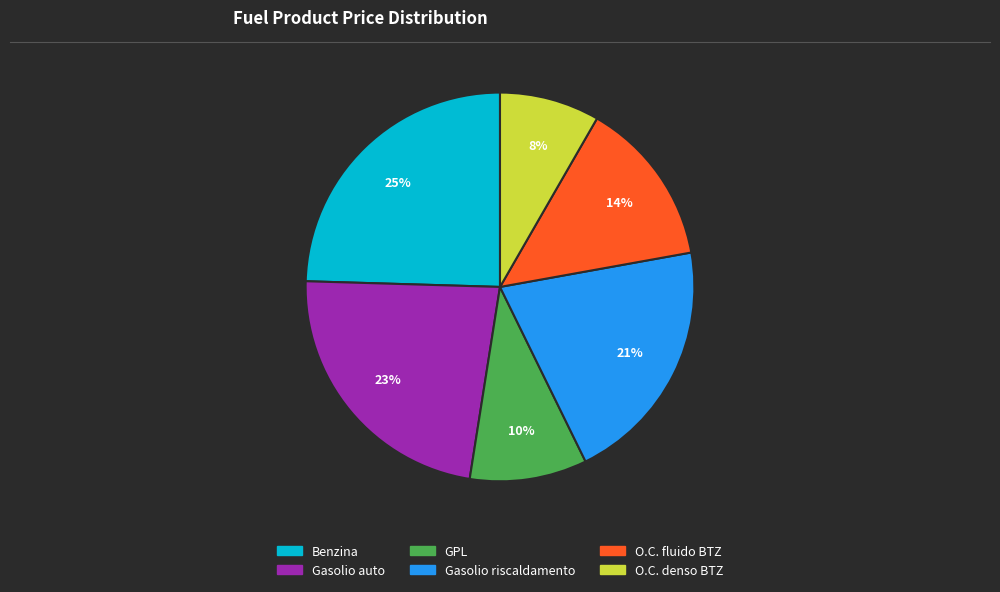

How many slices are in this pie chart?

6